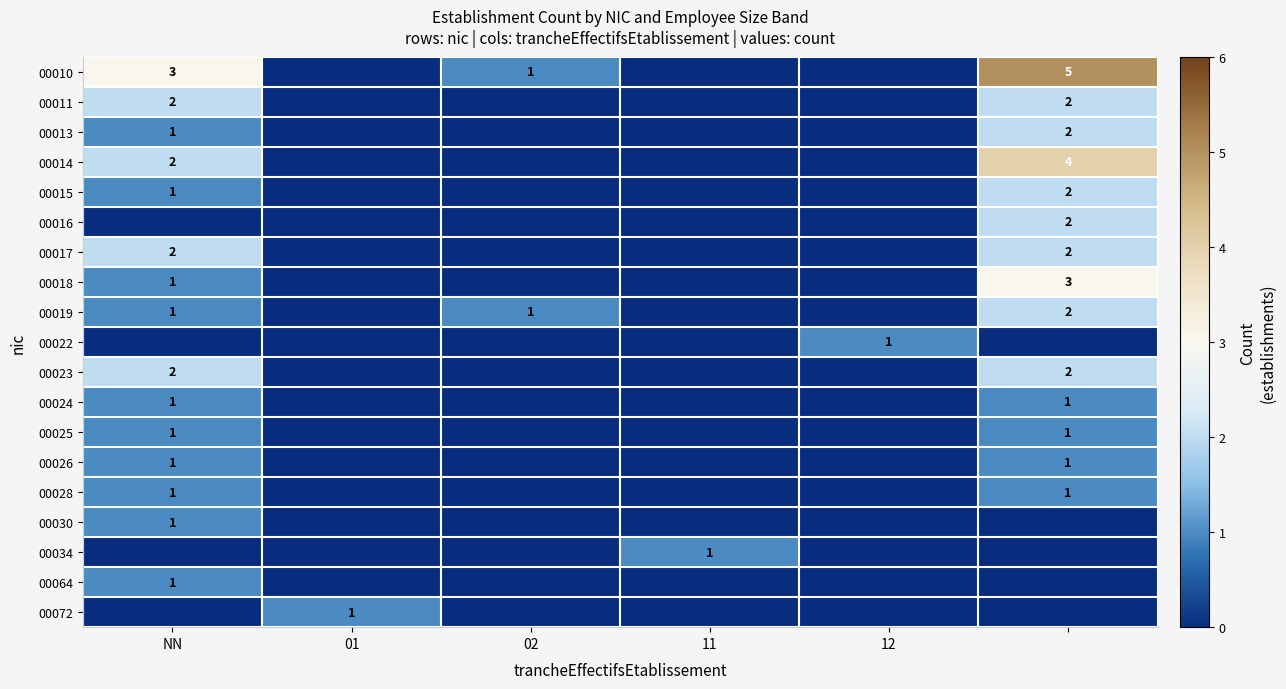

Is it true that 00023 equals 1 at NN?

False